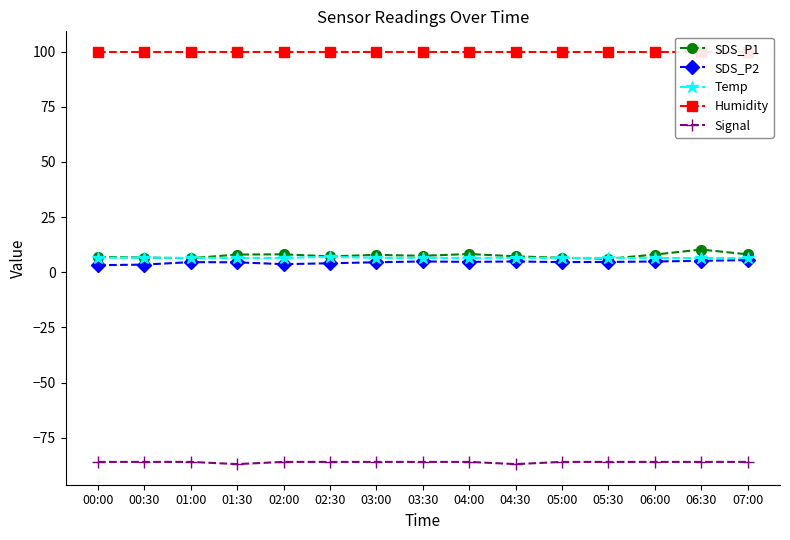

Is it true that Temp equals 6.5 at 05:30?

True